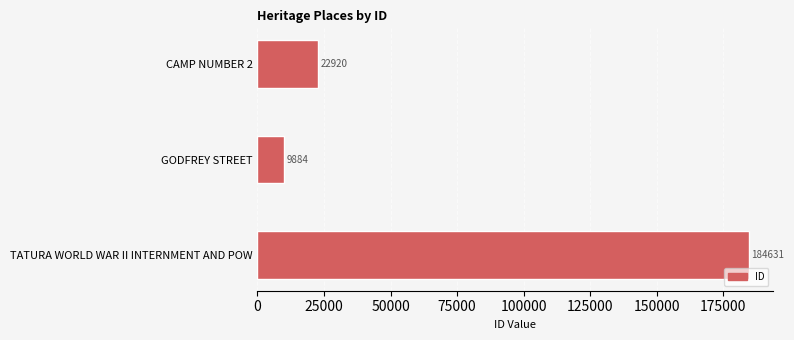

Reading bottom to top, list all the values displayed in this chart.

TATURA WORLD WAR II INTERNMENT AND POW=184631	GODFREY STREET=9884	CAMP NUMBER 2=22920